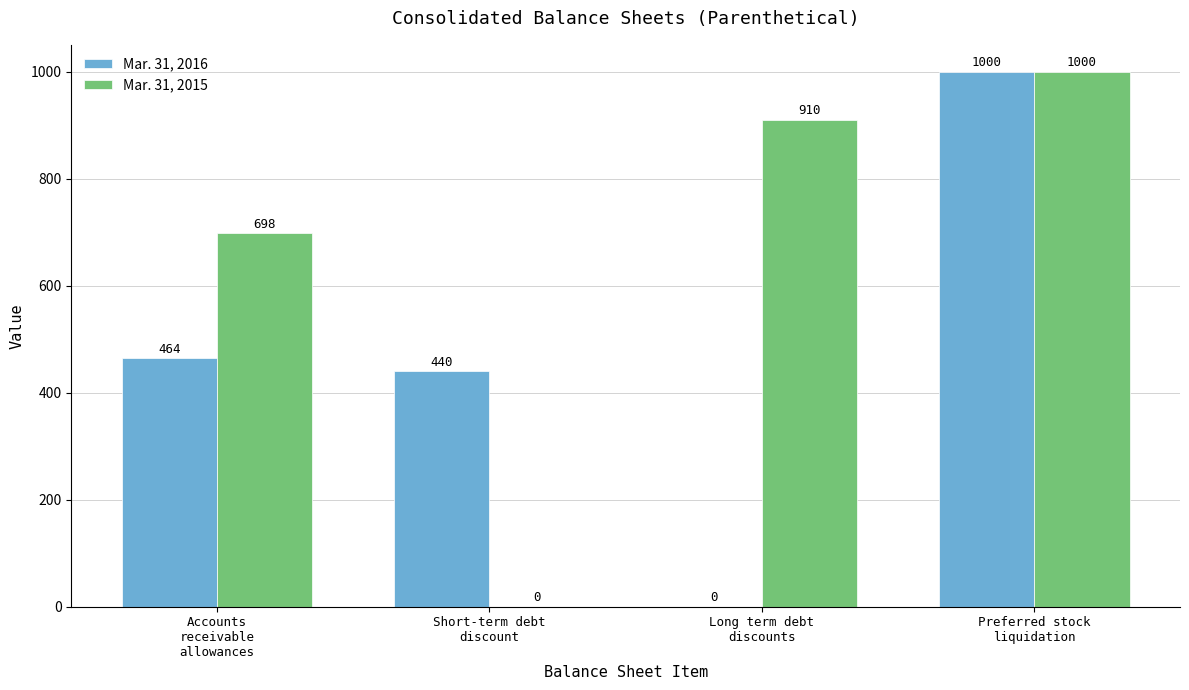

What is the sum of all Mar. 31, 2016 values?

1904